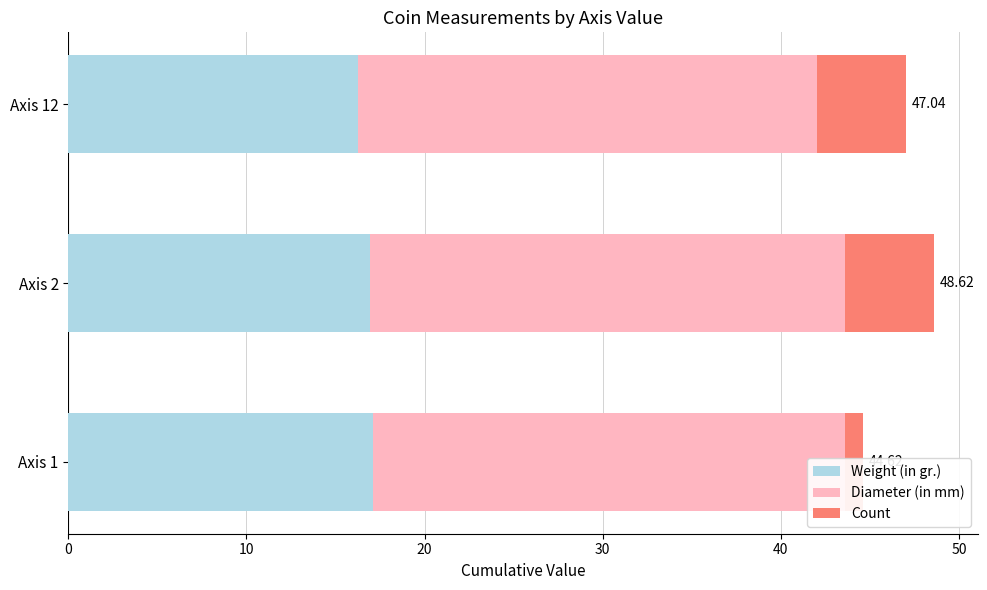

Is it true that Count equals 1.0 at Axis 1?

True